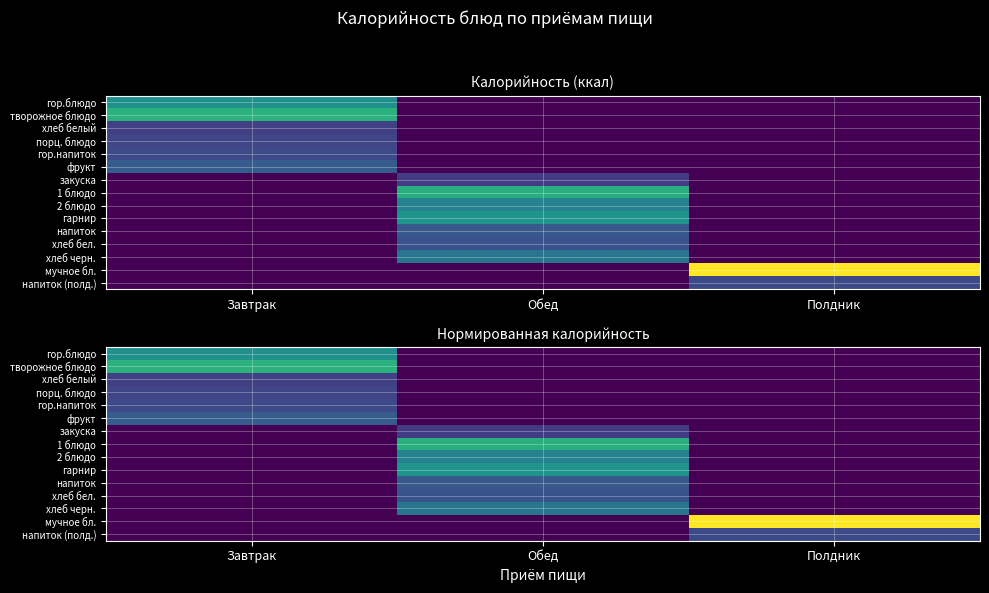

How many values in the хлеб белый series exceed 0?

1